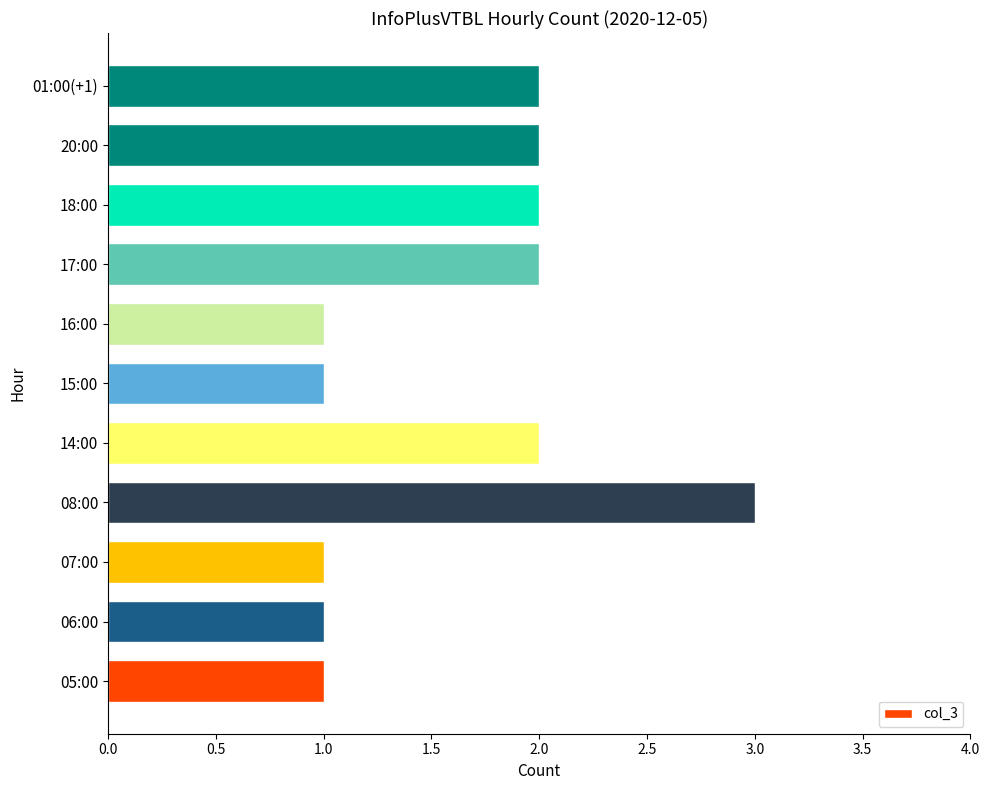

Does the chart contain stacked bars?

No